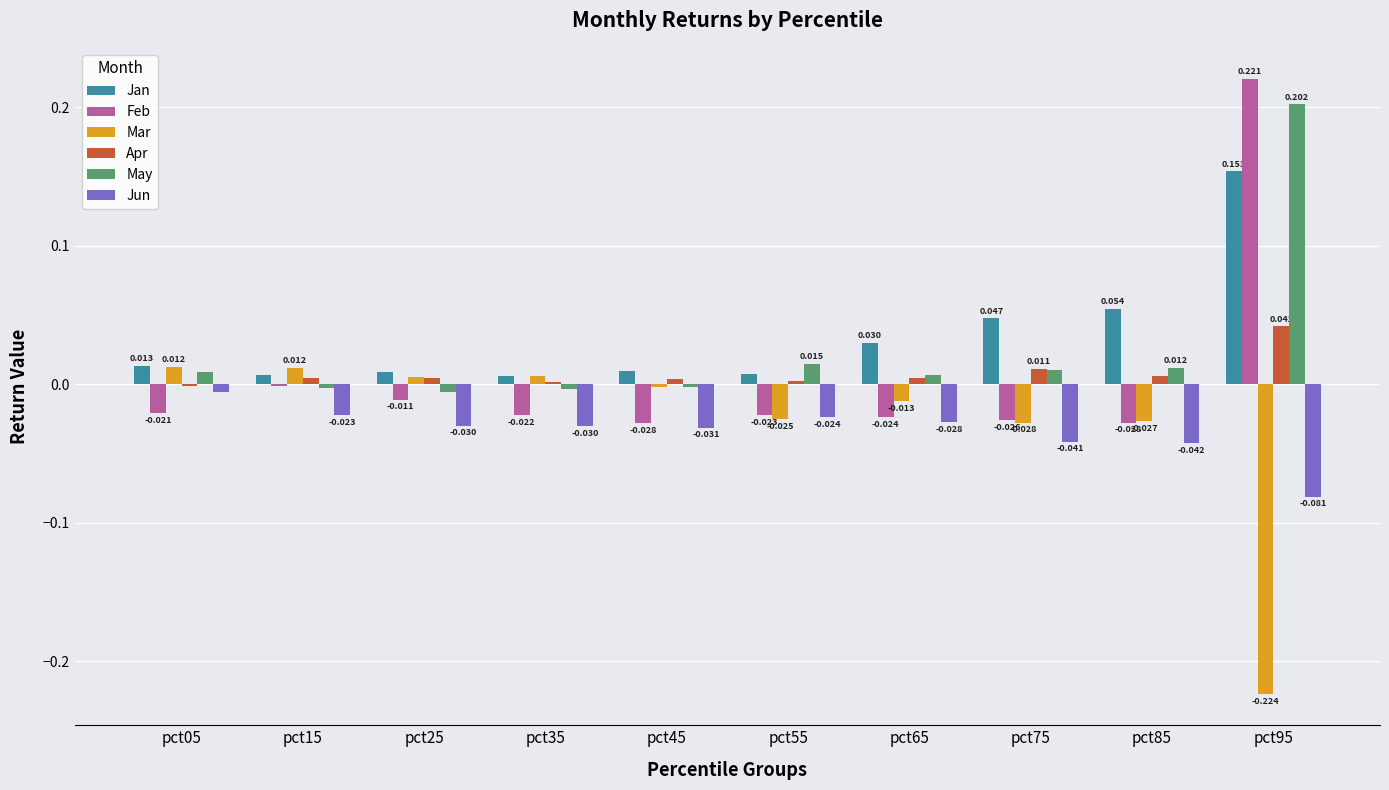

How many distinct data groups are displayed?

6